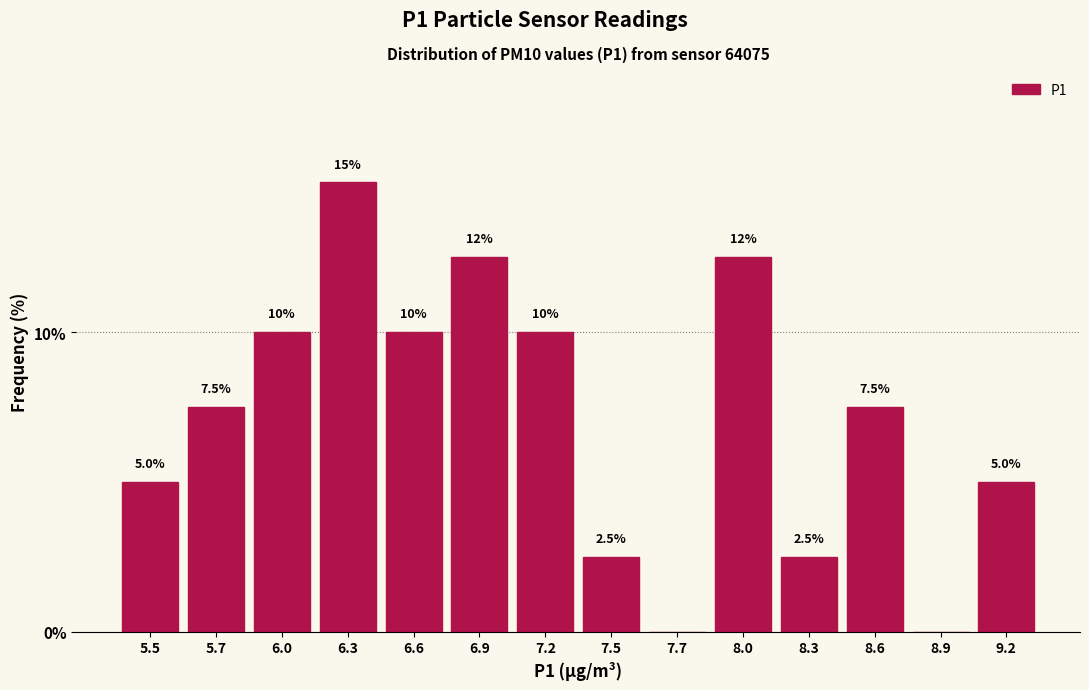

Reading right to left, list all the values displayed in this chart.

9.2=5.0	8.9=0.0	8.6=7.5	8.3=2.5	8.0=12.5	7.7=0.0	7.5=2.5	7.2=10.0	6.9=12.5	6.6=10.0	6.3=15.0	6.0=10.0	5.7=7.5	5.5=5.0